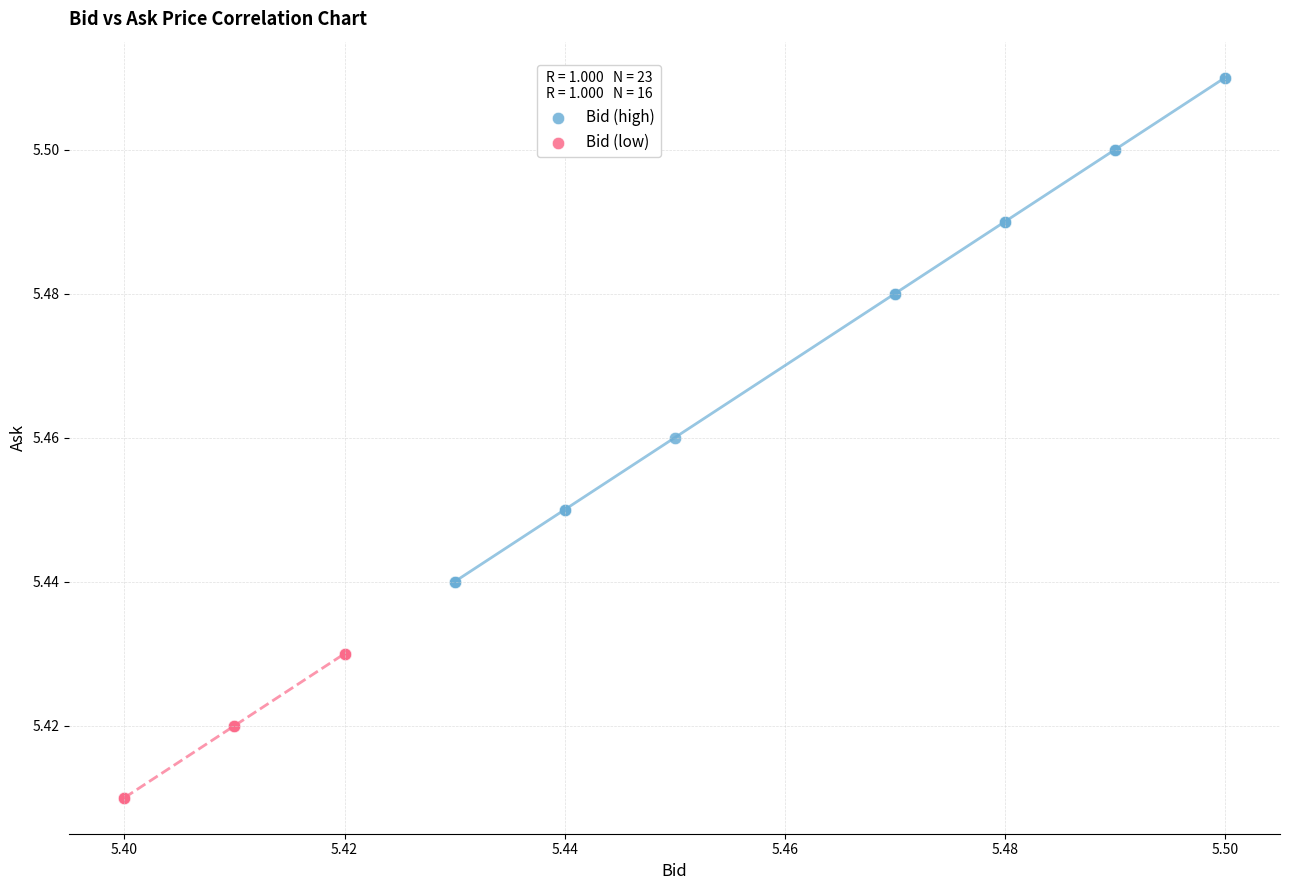

Which series has the largest Y range (max minus min)?

Bid (high)